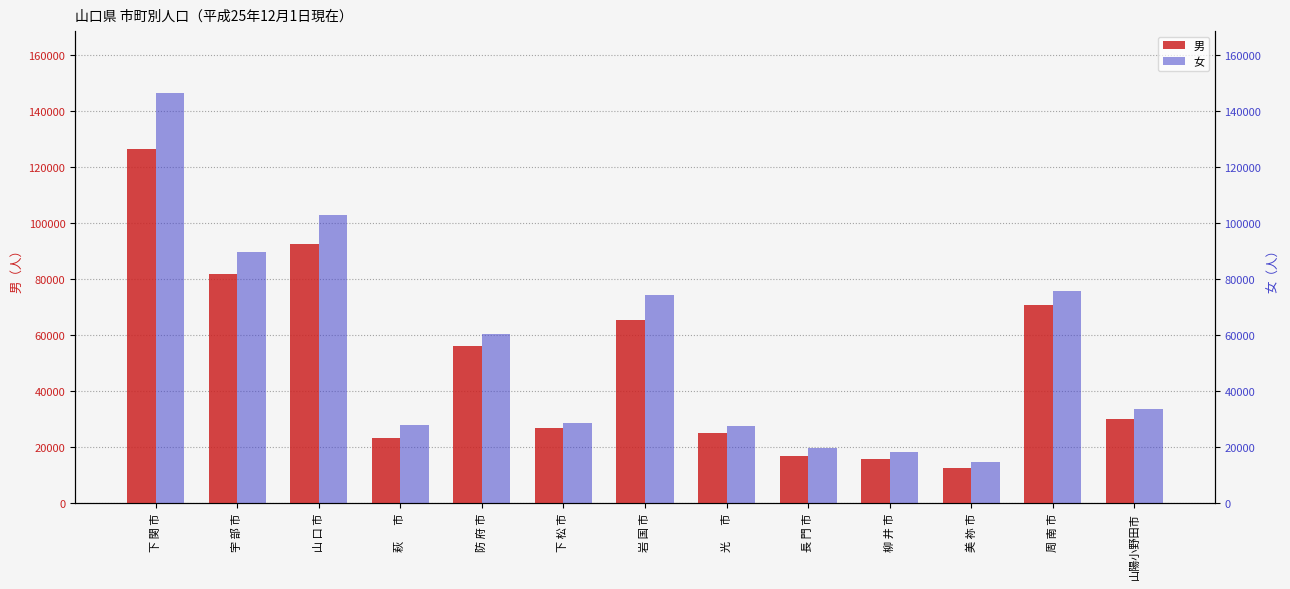

List the series in order of their overall mean, lowest first.

男, 女